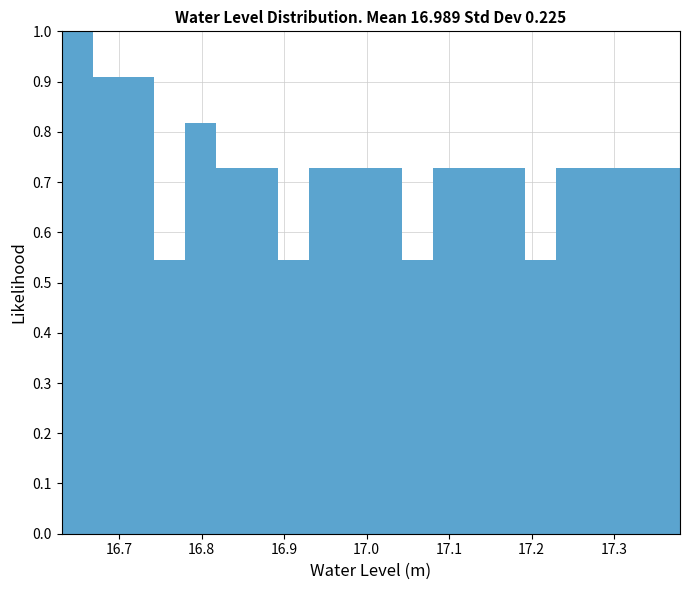

Around what value on the x-axis is the tallest bar? Give the approximate position of its centre, as read against the axis.

16.65